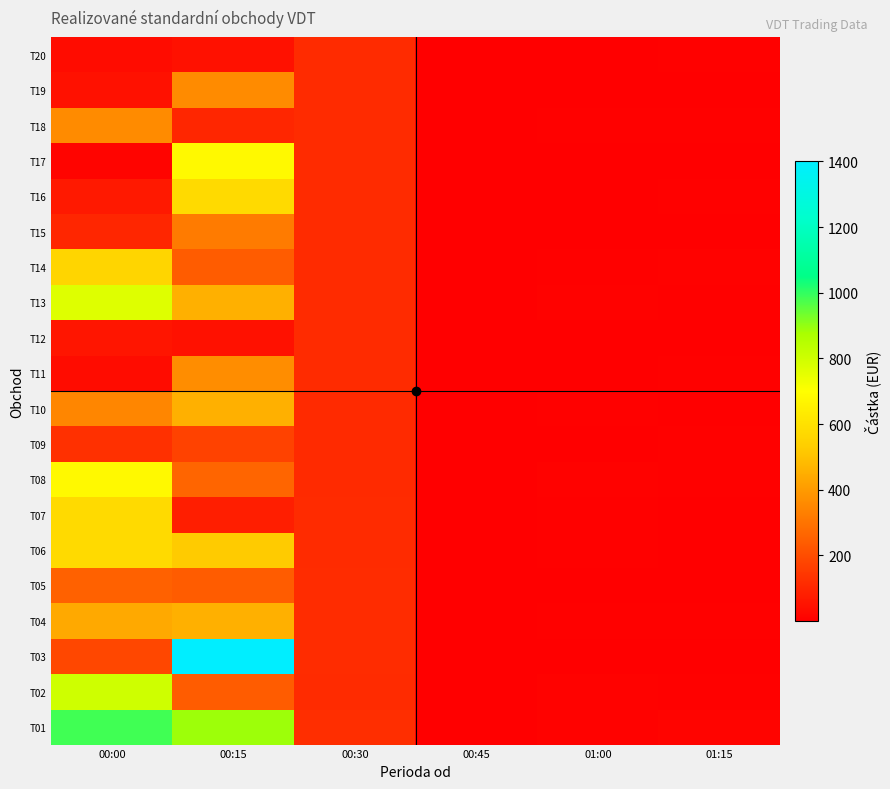

At which category is the sum across all series the highest?

00:15